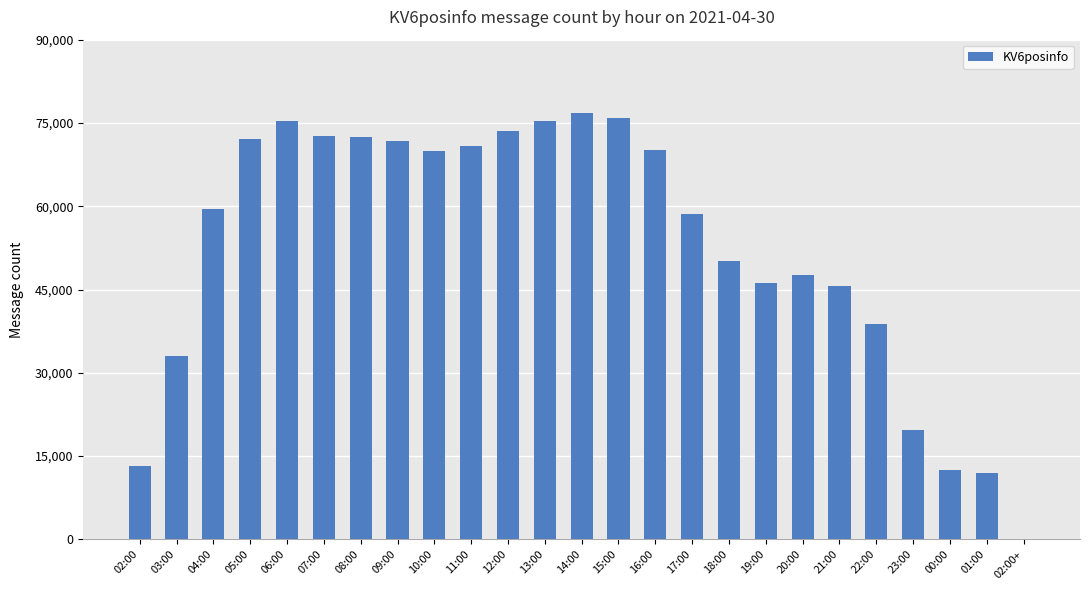

Is it true that the value at 17:00 is 79460?

False